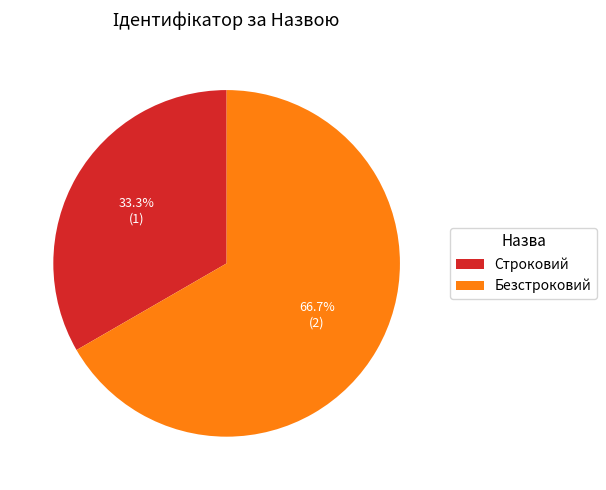

True or false: Строковий accounts for 33% of the total.

True